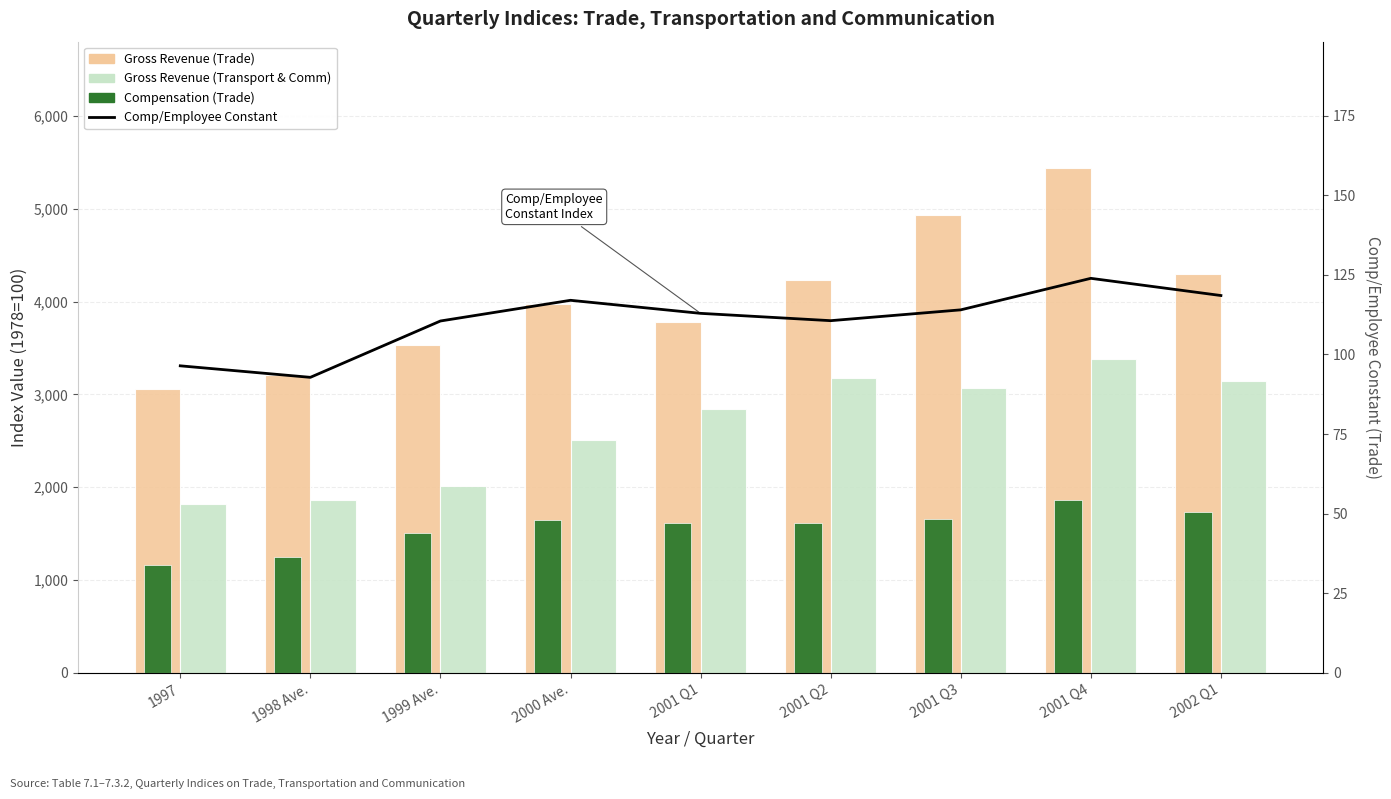

What is the average value of the Gross Revenue (Trade) series?

4051.0